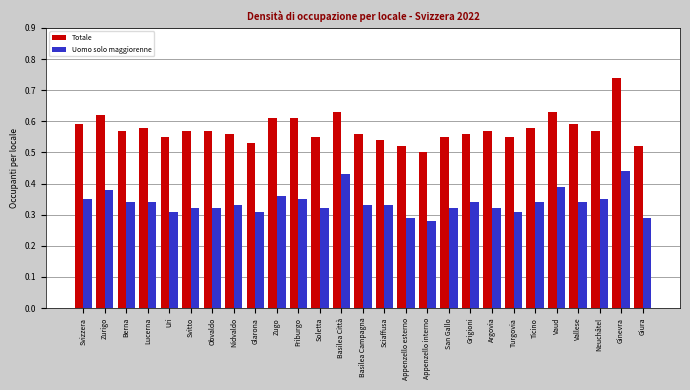

Where is Totale nearest to the value 0?

Appenzello interno